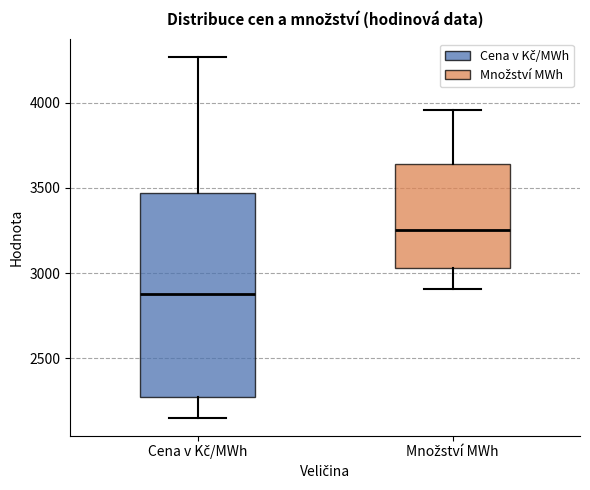

Reading left to right, transcribe this box plot: for each box, give where its median line is, the range the box spans, and where its two whiskers end, as read against the y-axis. The values are not printed on the chart, so give them approximately, as read against the axis.

Cena v Kč/MWh: median 2850, box 2250 to 3450, whiskers 2150 to 4250
Množství MWh: median 3250, box 3050 to 3650, whiskers 2900 to 3950